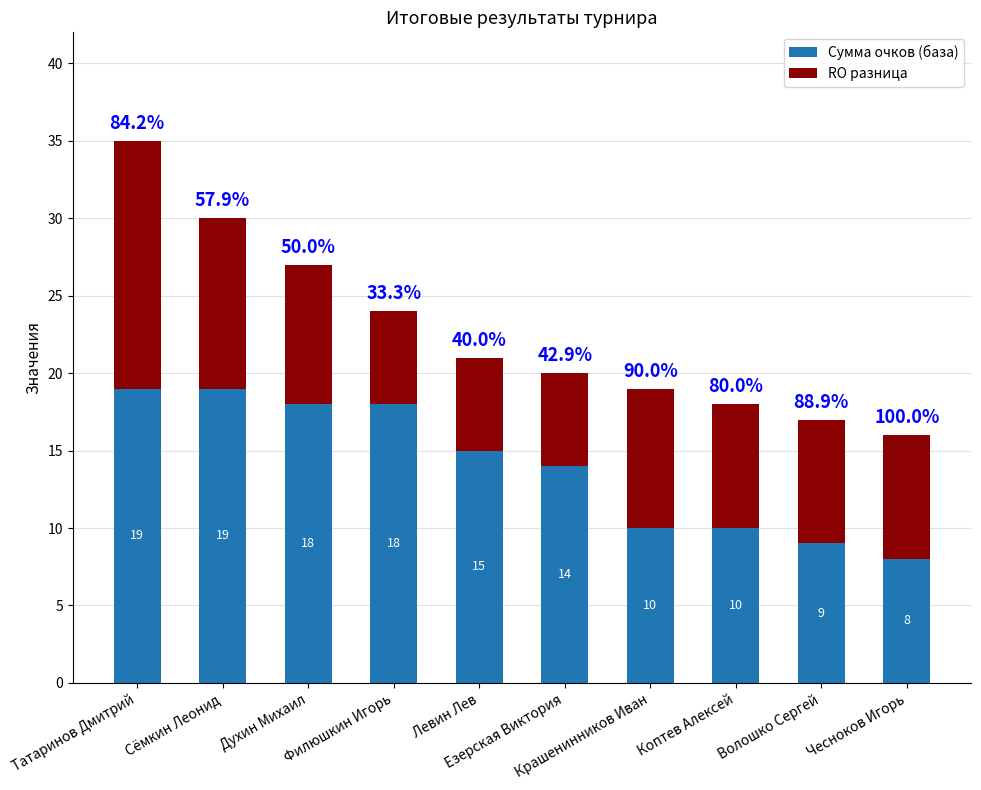

What is the highest value of the Сумма очков (база) series?

19